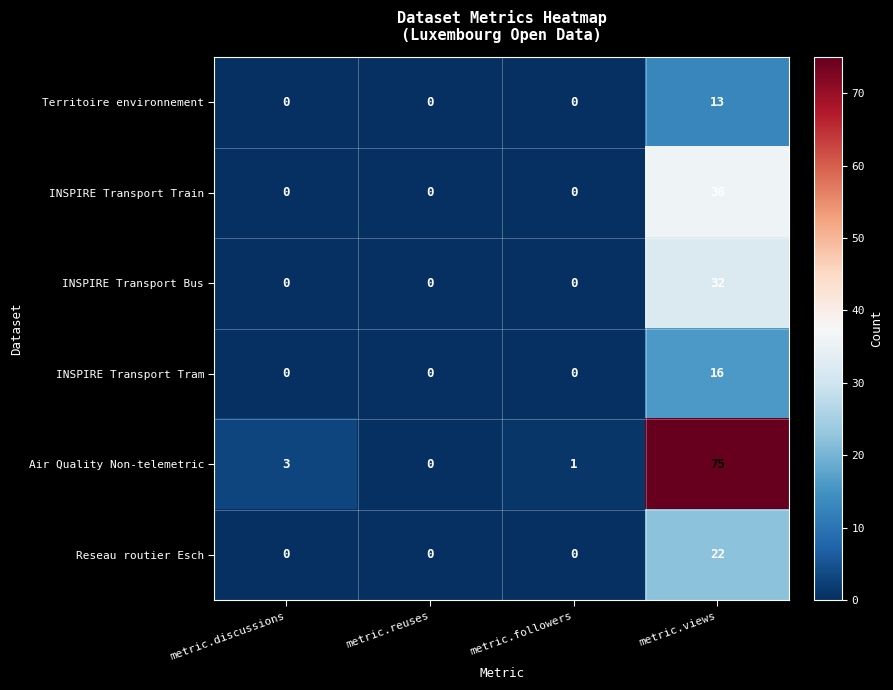

Rank the series by their maximum value, from lowest to highest.

Territoire environnement, INSPIRE Transport Tram, Reseau routier Esch, INSPIRE Transport Bus, INSPIRE Transport Train, Air Quality Non-telemetric